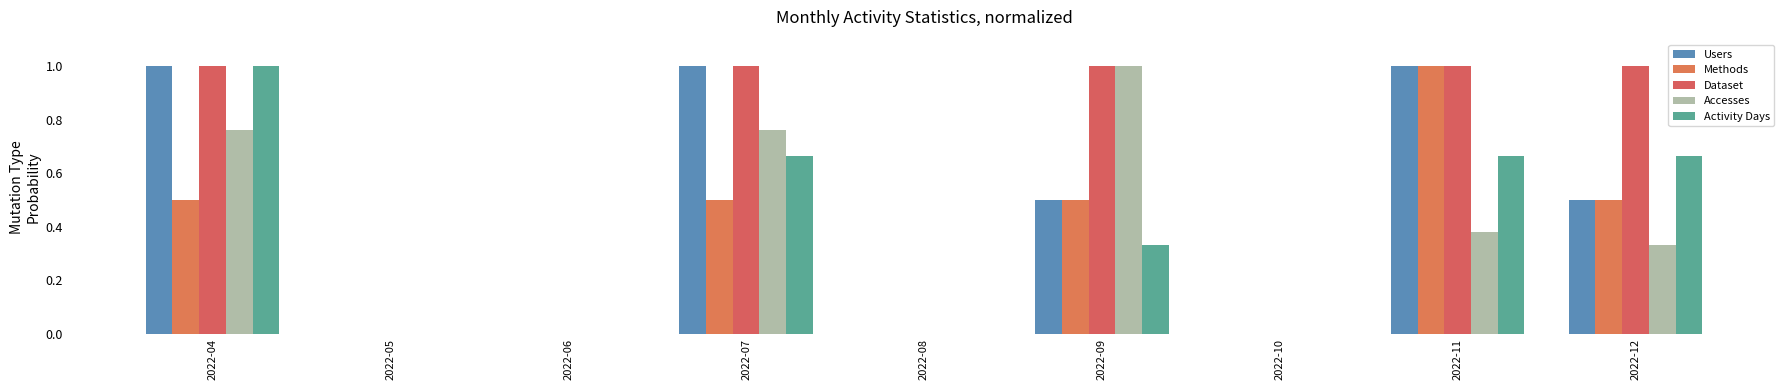

Does the chart contain stacked bars?

No